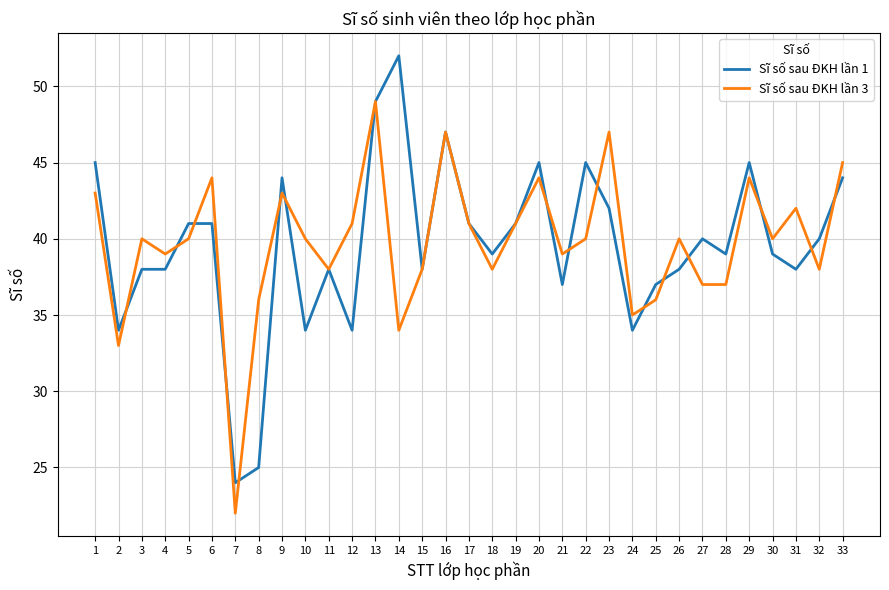

What is the total value across all series at 20?

89